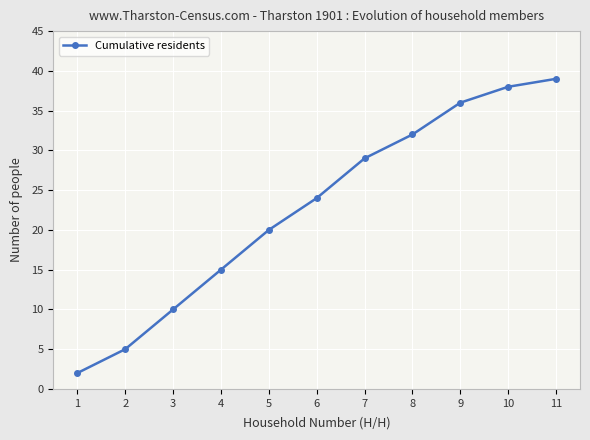

Where is the data nearest to the value 20?

5